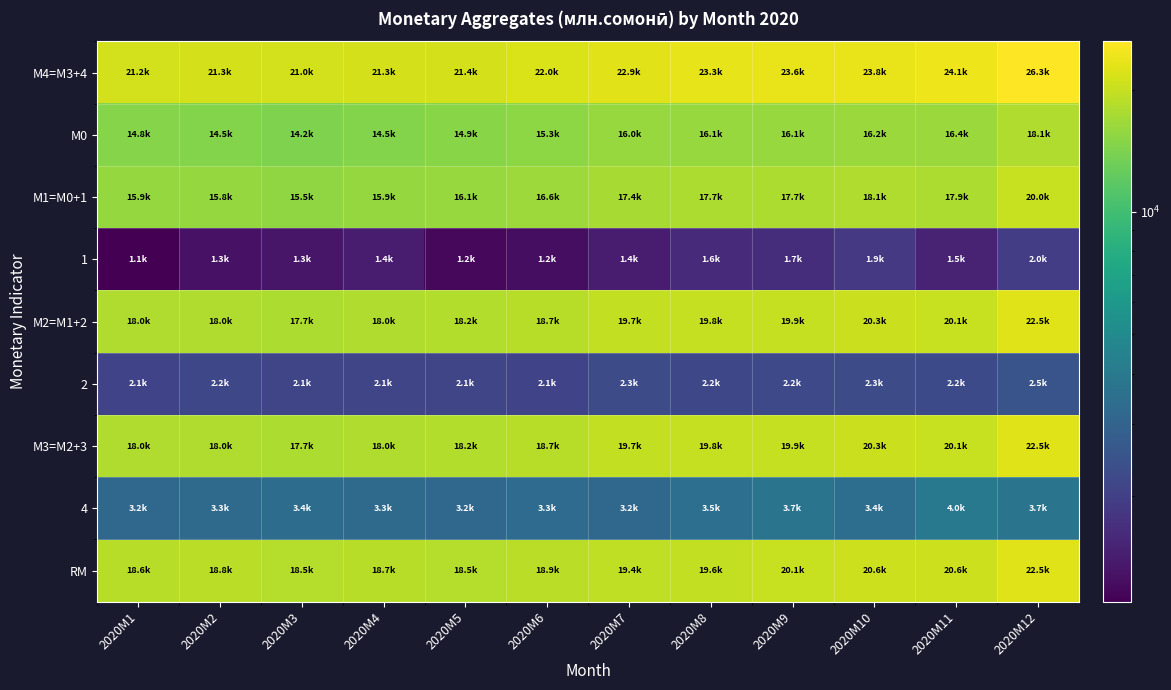

Reading left to right, extract all data points from this chart.

М4=M3+4: 2020M1=21163.4	2020M2=21265.4	2020M3=21011.9	2020M4=21333.1	2020M5=21378.8	2020M6=21983.5	2020M7=22894.2	2020M8=23333.9	2020M9=23639.4	2020M10=23771.2	2020M11=24086.6	2020M12=26252.9
М0: 2020M1=14815.1	2020M2=14526.5	2020M3=14179.6	2020M4=14509.0	2020M5=14876.2	2020M6=15339.9	2020M7=16000.7	2020M8=16062.5	2020M9=16053.7	2020M10=16191.5	2020M11=16370.9	2020M12=18058.5
М1=M0+1: 2020M1=15913.8	2020M2=15812.4	2020M3=15514.1	2020M4=15912.0	2020M5=16052.8	2020M6=16577.2	2020M7=17409.9	2020M8=17663.3	2020M9=17716.6	2020M10=18053.8	2020M11=17875.7	2020M12=20010.4
1: 2020M1=1098.7	2020M2=1285.9	2020M3=1334.6	2020M4=1403.0	2020M5=1176.6	2020M6=1237.3	2020M7=1409.2	2020M8=1600.8	2020M9=1662.9	2020M10=1862.2	2020M11=1504.8	2020M12=1951.9
М2=M1+2: 2020M1=17997.8	2020M2=17991.7	2020M3=17658.2	2020M4=18038.6	2020M5=18178.7	2020M6=18658.0	2020M7=19665.7	2020M8=19845.5	2020M9=19919.6	2020M10=20333.0	2020M11=20123.6	2020M12=22504.5
2: 2020M1=2084.0	2020M2=2179.3	2020M3=2144.1	2020M4=2126.6	2020M5=2125.9	2020M6=2080.8	2020M7=2255.8	2020M8=2182.2	2020M9=2203.0	2020M10=2279.2	2020M11=2247.9	2020M12=2494.1
М3=M2+3: 2020M1=17997.8	2020M2=17991.7	2020M3=17658.2	2020M4=18038.6	2020M5=18178.7	2020M6=18658.0	2020M7=19665.7	2020M8=19845.5	2020M9=19919.6	2020M10=20333.0	2020M11=20123.6	2020M12=22504.5
4: 2020M1=3165.7	2020M2=3273.7	2020M3=3353.7	2020M4=3294.5	2020M5=3200.1	2020M6=3325.5	2020M7=3228.5	2020M8=3488.5	2020M9=3719.8	2020M10=3438.3	2020M11=3962.9	2020M12=3748.4
RM: 2020M1=18607.4	2020M2=18836.4	2020M3=18501.9	2020M4=18661.9	2020M5=18513.8	2020M6=18850.5	2020M7=19401.5	2020M8=19585.5	2020M9=20064.4	2020M10=20581.2	2020M11=20574.4	2020M12=22534.2